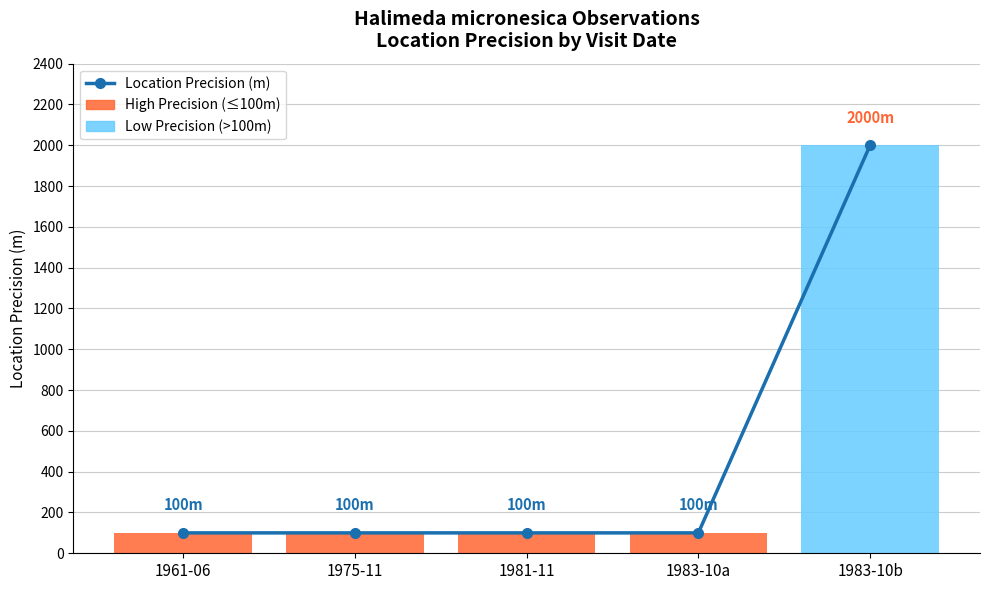

List the labels in order of value, largest first.

1983-10b, 1961-06, 1975-11, 1981-11, 1983-10a